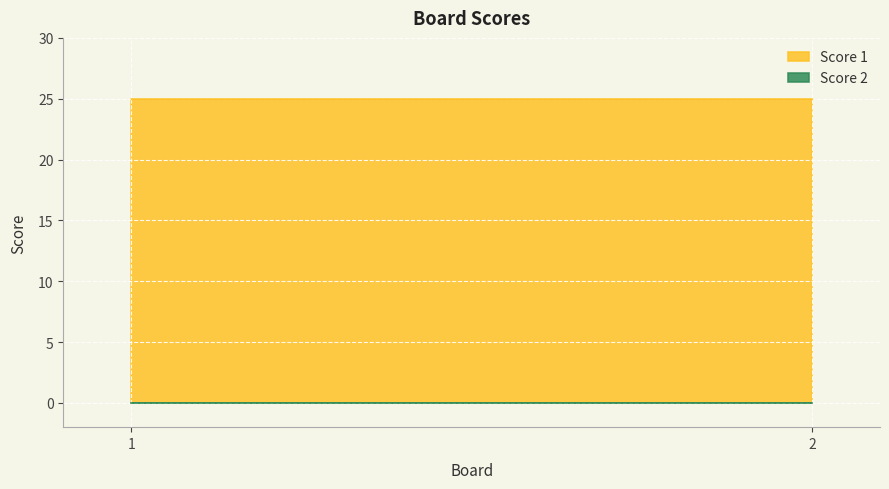

What are all the series names shown in the legend?

Score 1, Score 2